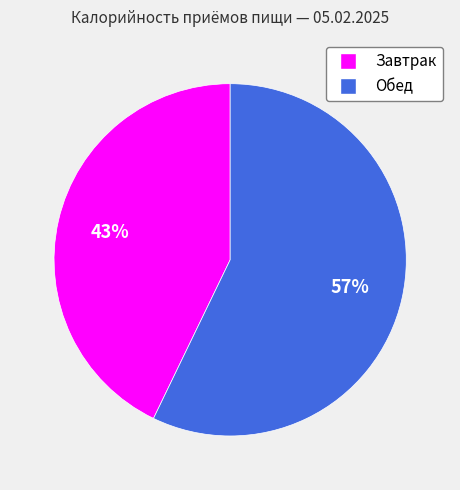

To the nearest percent, what portion does Завтрак represent?

43%